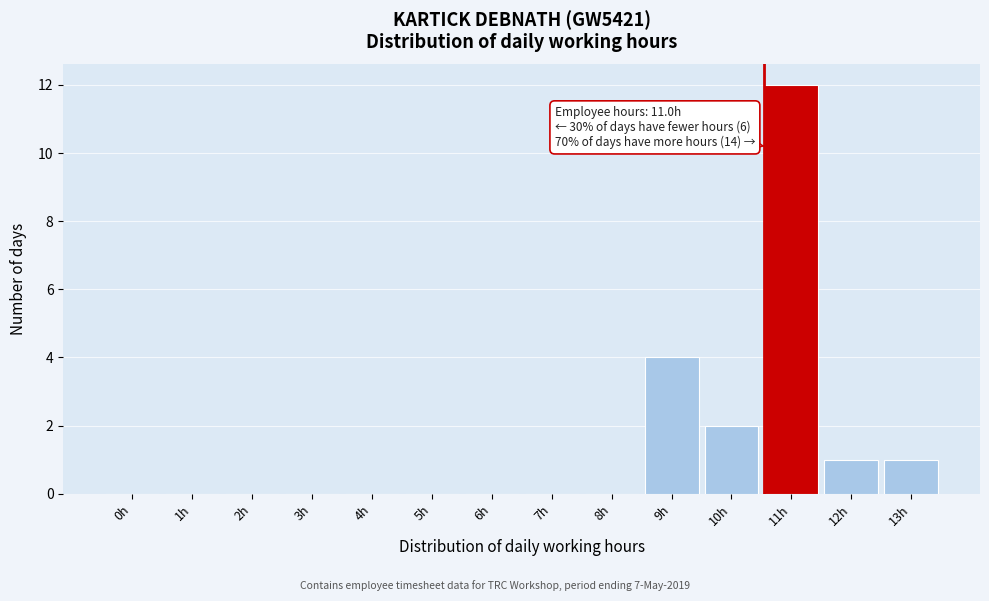

Reading left to right, transcribe all the data shown in this chart.

0h=0	1h=0	2h=0	3h=0	4h=0	5h=0	6h=0	7h=0	8h=0	9h=4	10h=2	11h=12	12h=1	13h=1